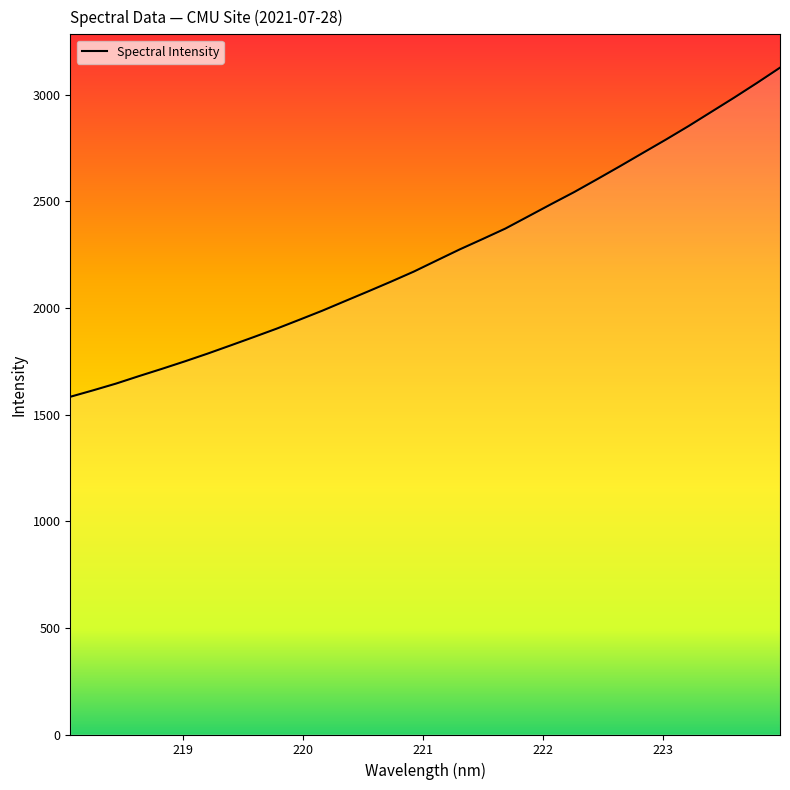

Reading right to left, what are all the values shown in this chart?

223.9802=3127.3	223.7895=3056.2	223.5987=2987.1	223.408=2920.2	223.2172=2853.3	223.0264=2789.4	222.8355=2727.3	222.6447=2664.9	222.4538=2603.9	222.263=2543.8	222.0721=2487.5	221.8812=2430.2	221.6902=2373.0	221.4993=2323.6	221.3083=2275.0	221.1174=2223.3	220.9264=2171.2	220.7354=2123.9	220.5444=2078.0	220.3533=2032.9	220.1623=1987.6	219.9712=1945.1	219.7801=1903.1	219.589=1863.7	219.3979=1824.9	219.2067=1786.6	219.0156=1750.0	218.8244=1714.9	218.6332=1680.9	218.442=1645.8	218.2508=1614.2	218.0596=1583.9